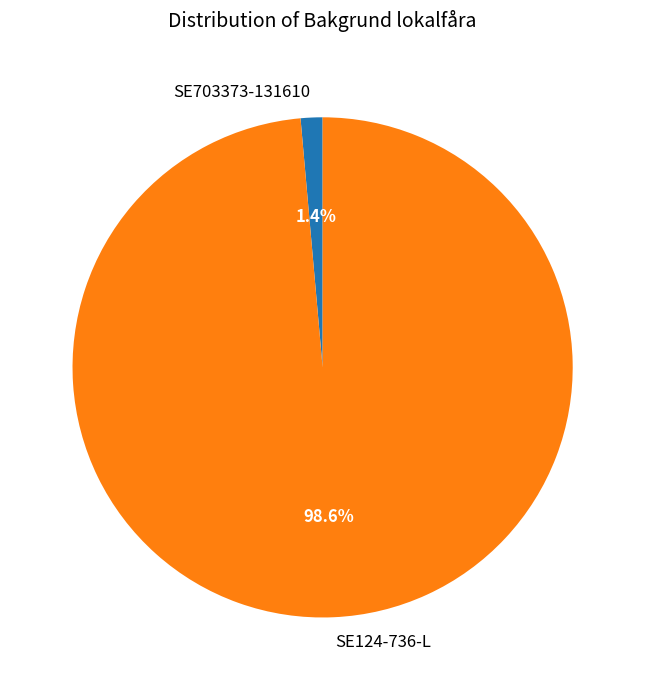

Does any single category account for the majority?

Yes